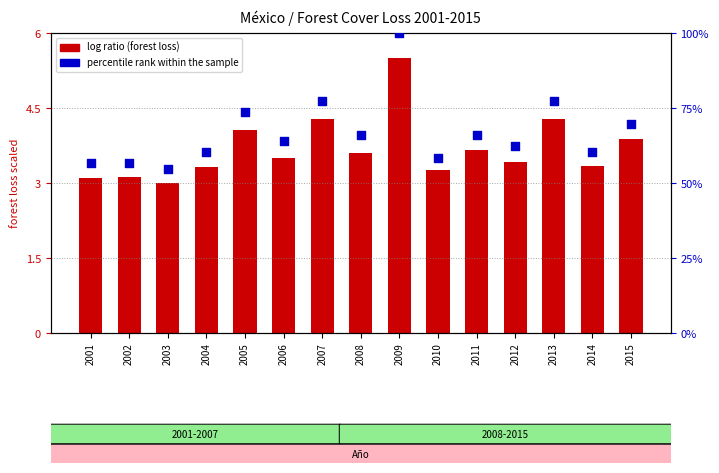

Which series reaches the minimum Y coordinate?

log ratio